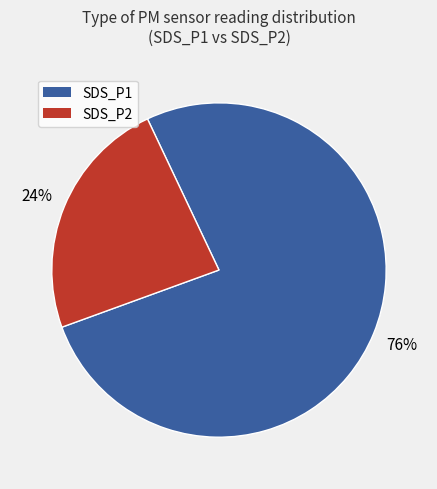

To the nearest percent, what is the average slice percentage?

50%